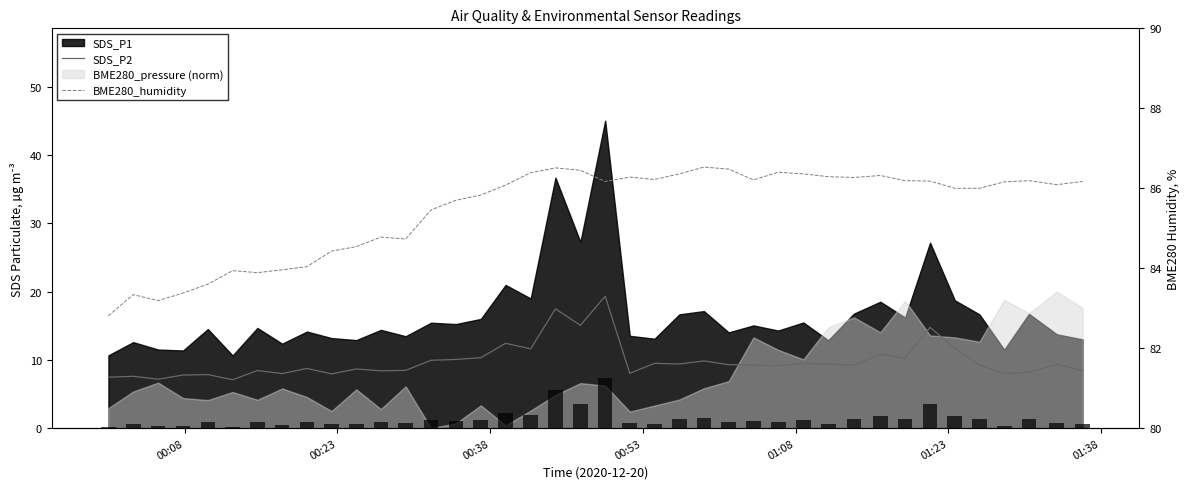

What is the maximum value shown in the chart?

86.5